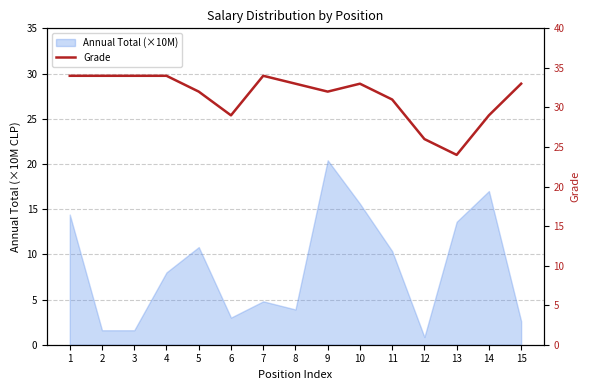

What is the sum of all values?

472